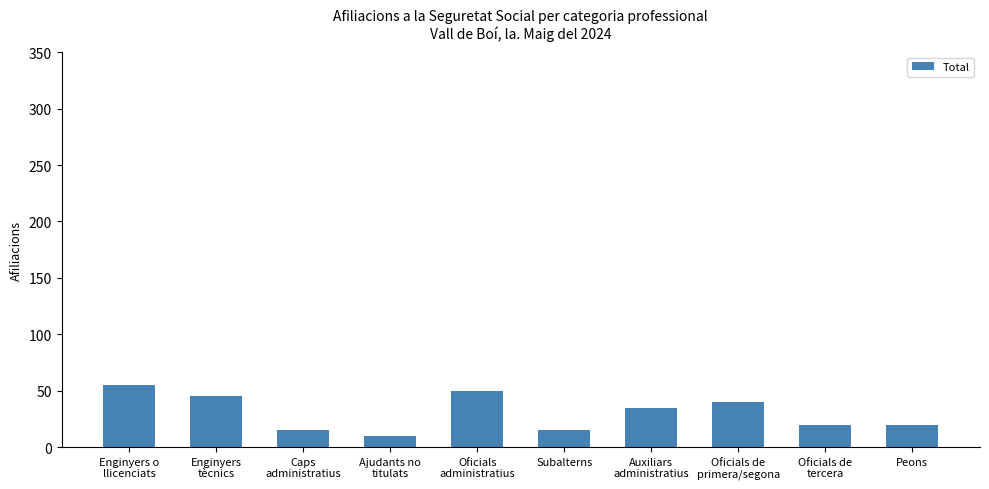

Between Subalterns and Enginyers o
llicenciats, which is larger?

Enginyers o
llicenciats